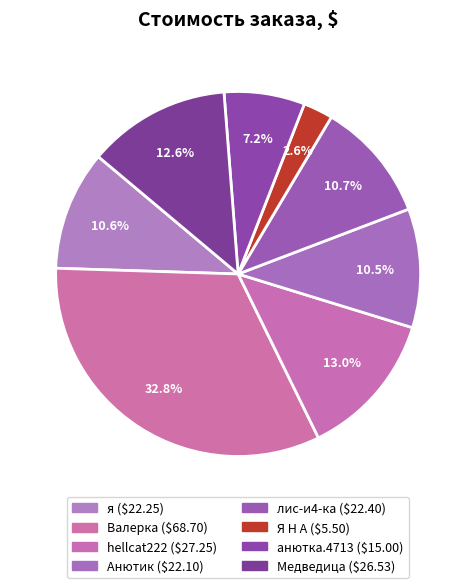

How many slices are in this pie chart?

8